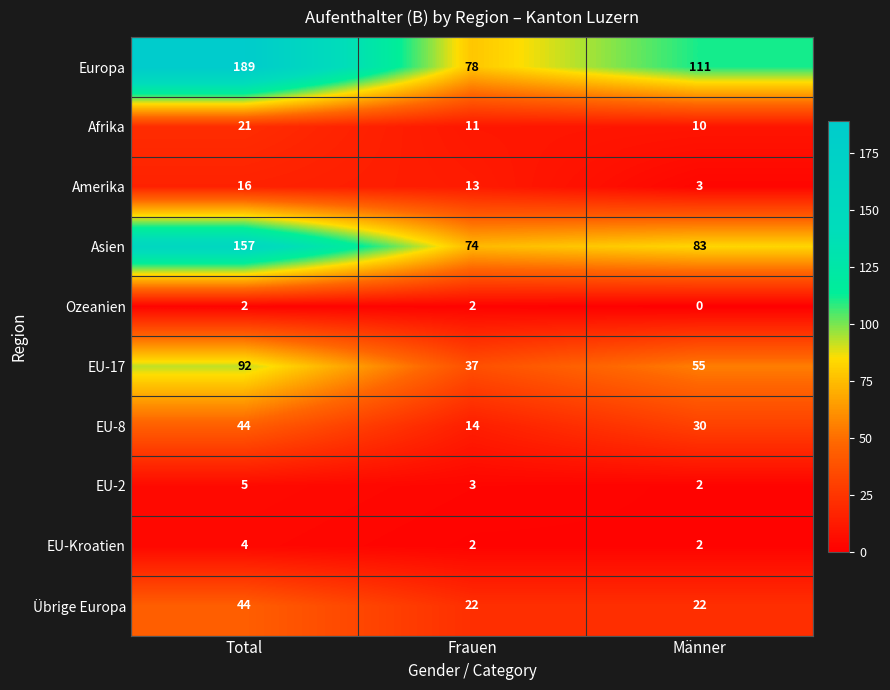

The Übrige Europa series shows 38 at Frauen. True or false?

False